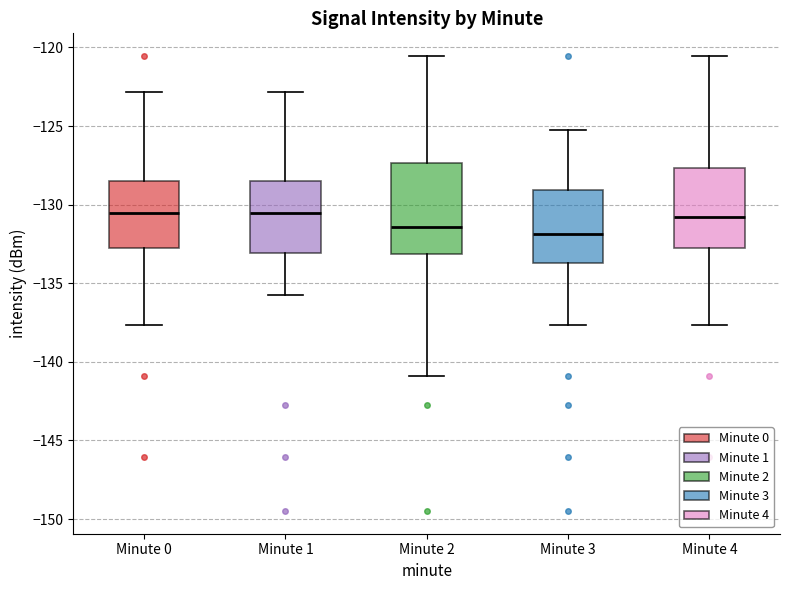

Reading left to right, transcribe this box plot: for each box, give where its median line is, the range the box spans, and where its two whiskers end, as read against the y-axis. The values are not printed on the chart, so give them approximately, as read against the axis.

Minute 0: median -130.5, box -132.5 to -128.5, whiskers -137.5 to -123.0
Minute 1: median -130.5, box -133.0 to -128.5, whiskers -136.0 to -123.0
Minute 2: median -131.5, box -133.0 to -127.5, whiskers -141.0 to -120.5
Minute 3: median -132.0, box -133.5 to -129.0, whiskers -137.5 to -125.5
Minute 4: median -131.0, box -132.5 to -127.5, whiskers -137.5 to -120.5